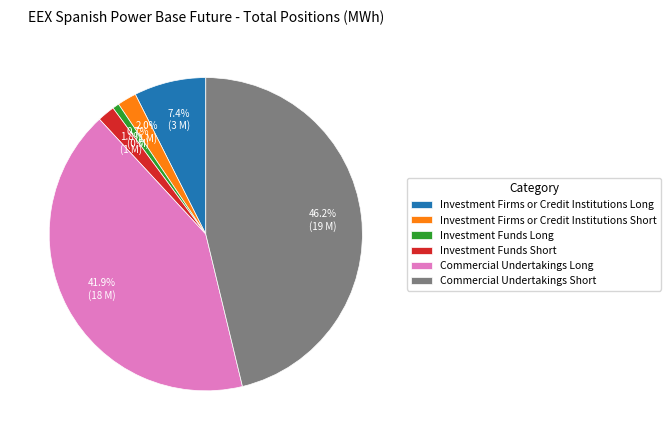

Count the number of slices in the pie.

6